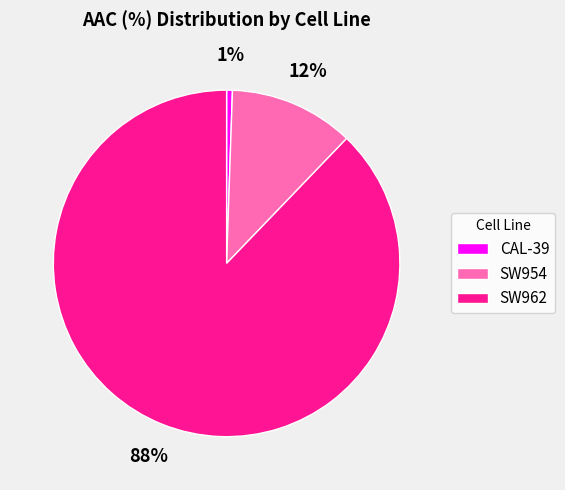

Count the number of slices in the pie.

3